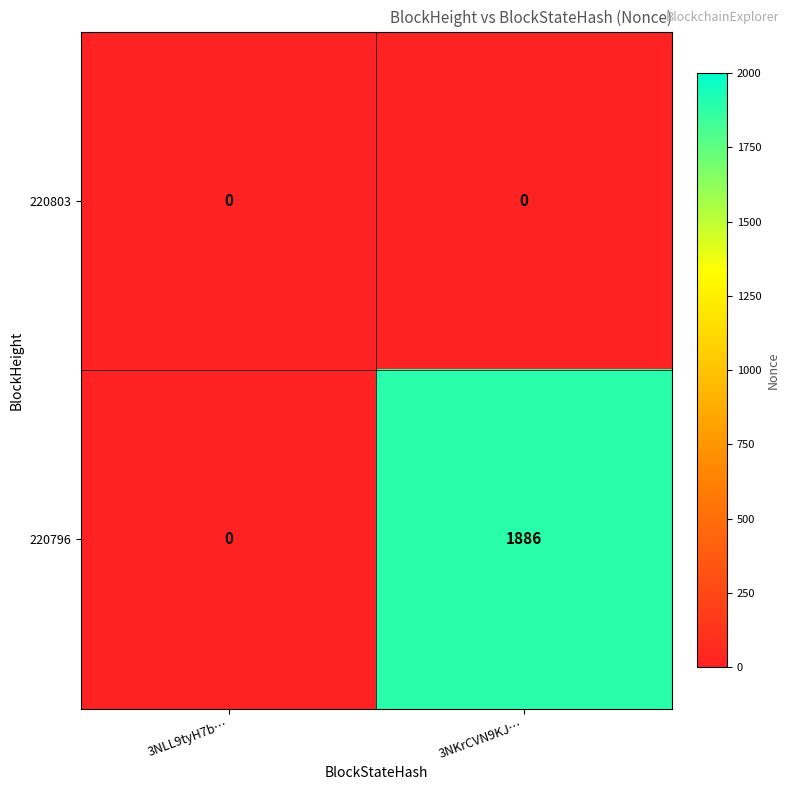

Rank the series by their average value, from highest to lowest.

220796, 220803